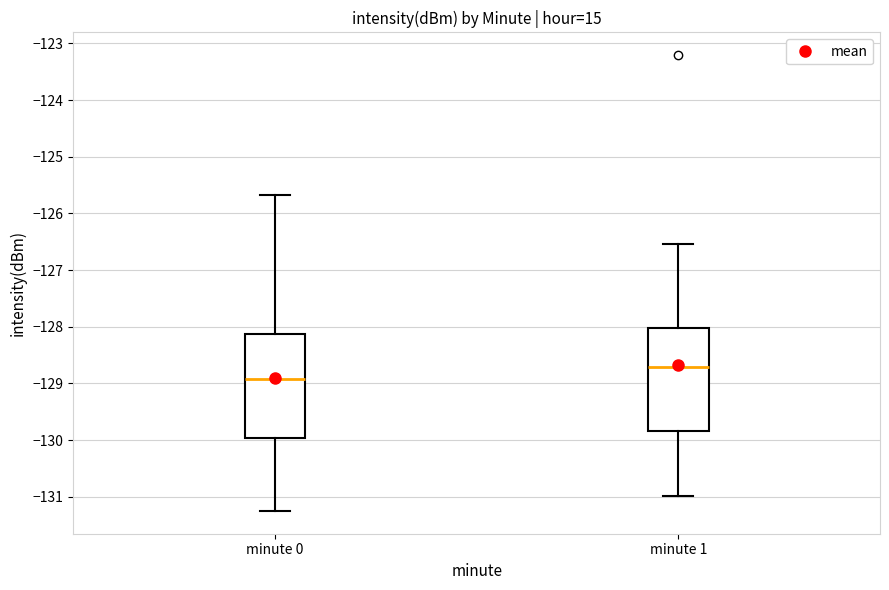

Where is the lower edge of the box for minute 0 on the y-axis? The values are not printed on the chart, so give them approximately, as read against the axis.

-130.0